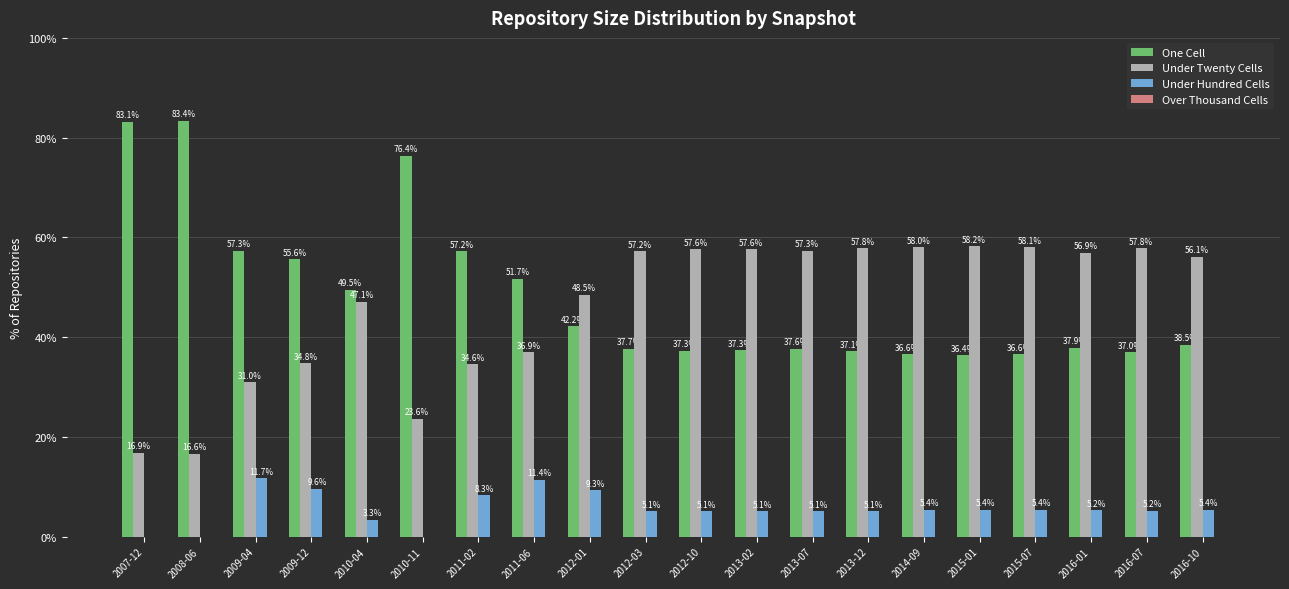

The value of One Cell at 2010-04 is 49.5. True or false?

True